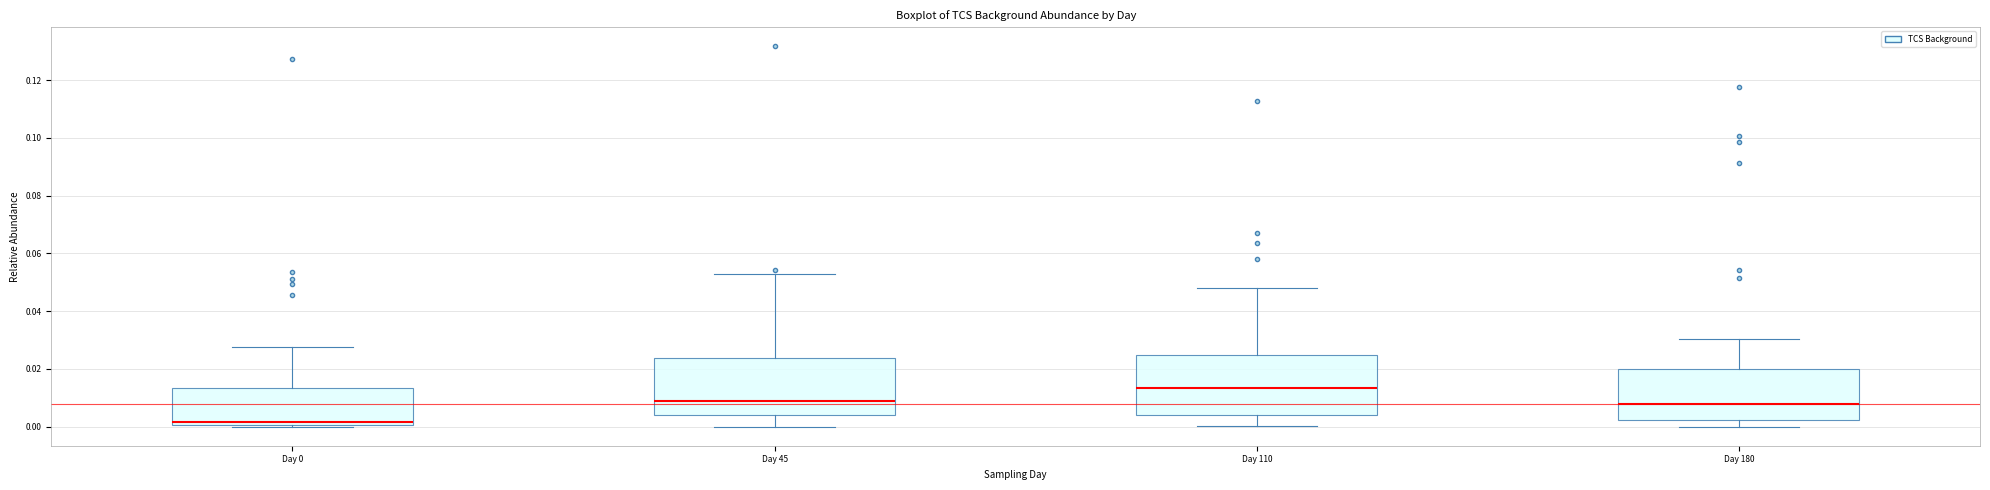

Which box's median line is the lowest?

Day 0